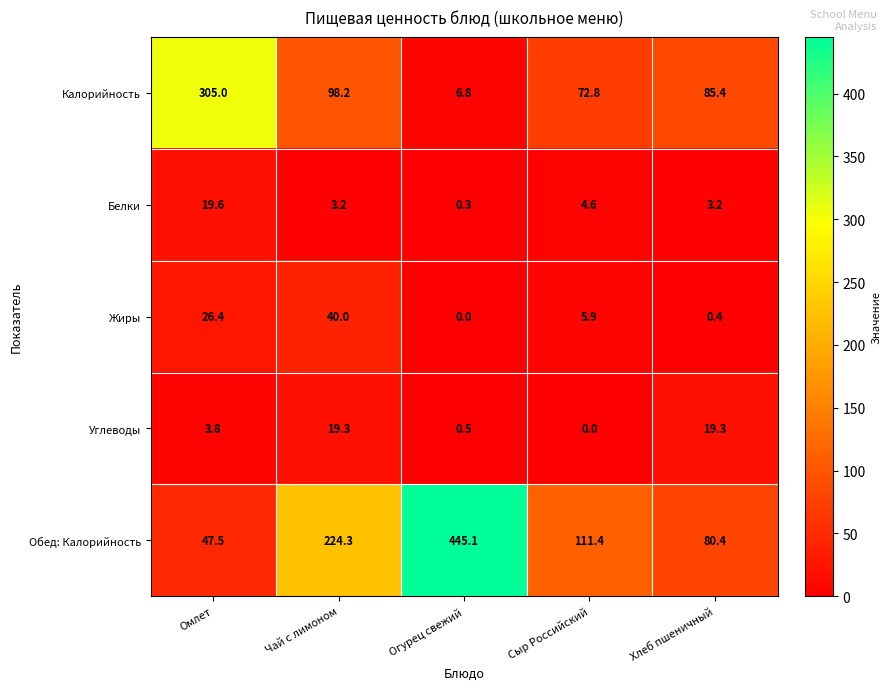

Read the Обед: Калорийность value at Чай с лимоном.

224.3